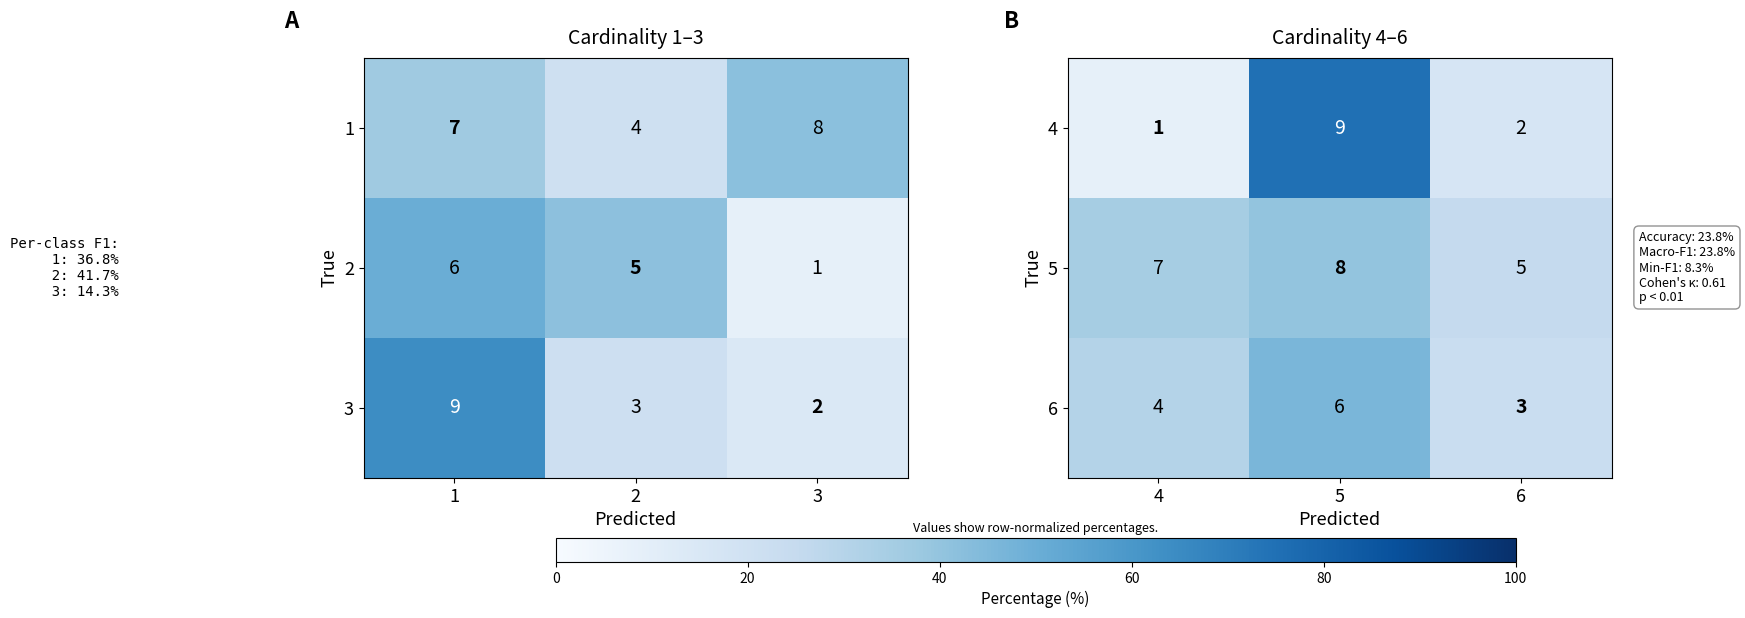

Which category has the lowest value in the 6 series?

6